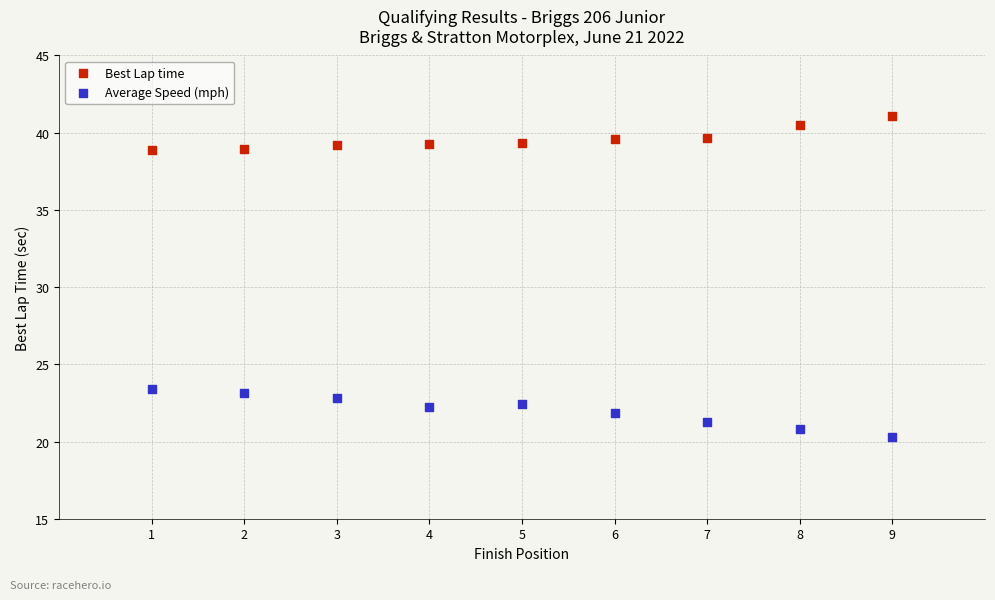

Which series has the largest Y range (max minus min)?

Average Speed (mph)